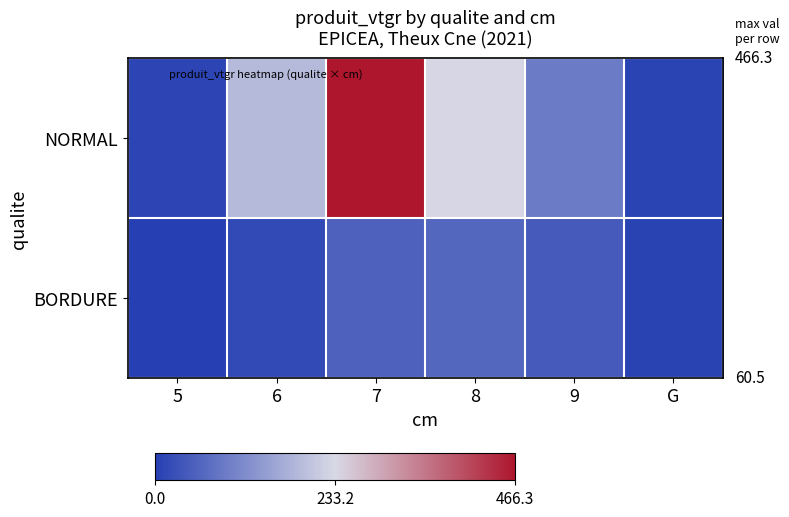

Reading right to left, extract all data points from this chart.

NORMAL: G=7.3	9=92.7	8=231.3	7=466.3	6=186.8	5=9.2
BORDURE: G=6.8	9=40.9	8=60.5	7=51.6	6=17.1	5=0.0